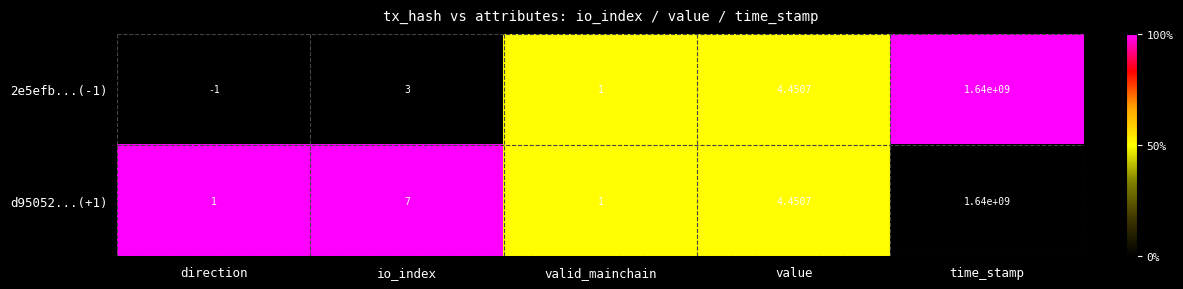

How many values in the d95052...(+1) series are below 4?

2